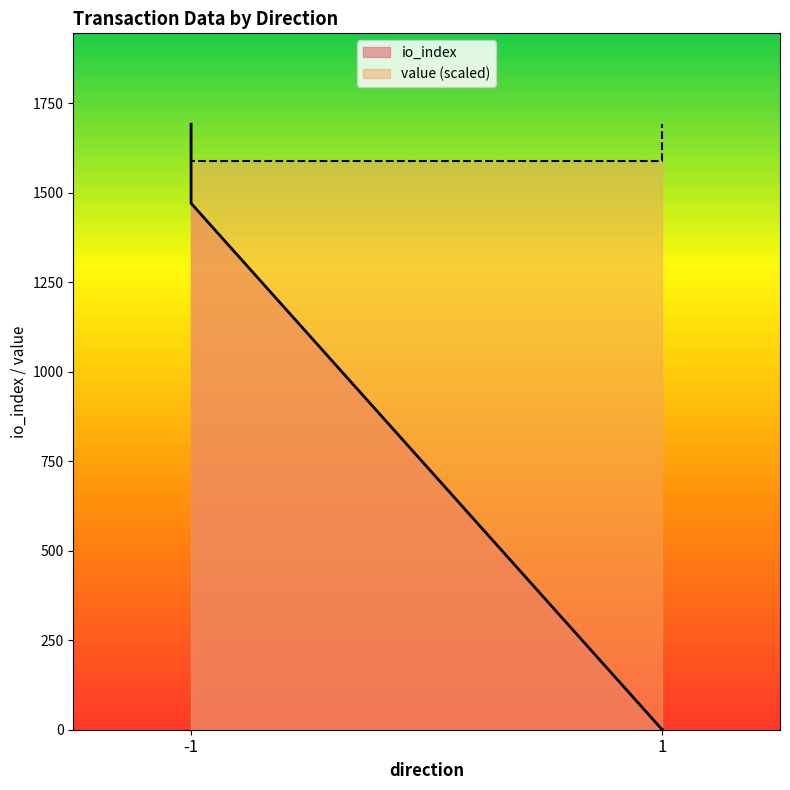

Does the chart display data point markers on the line(s)?

No